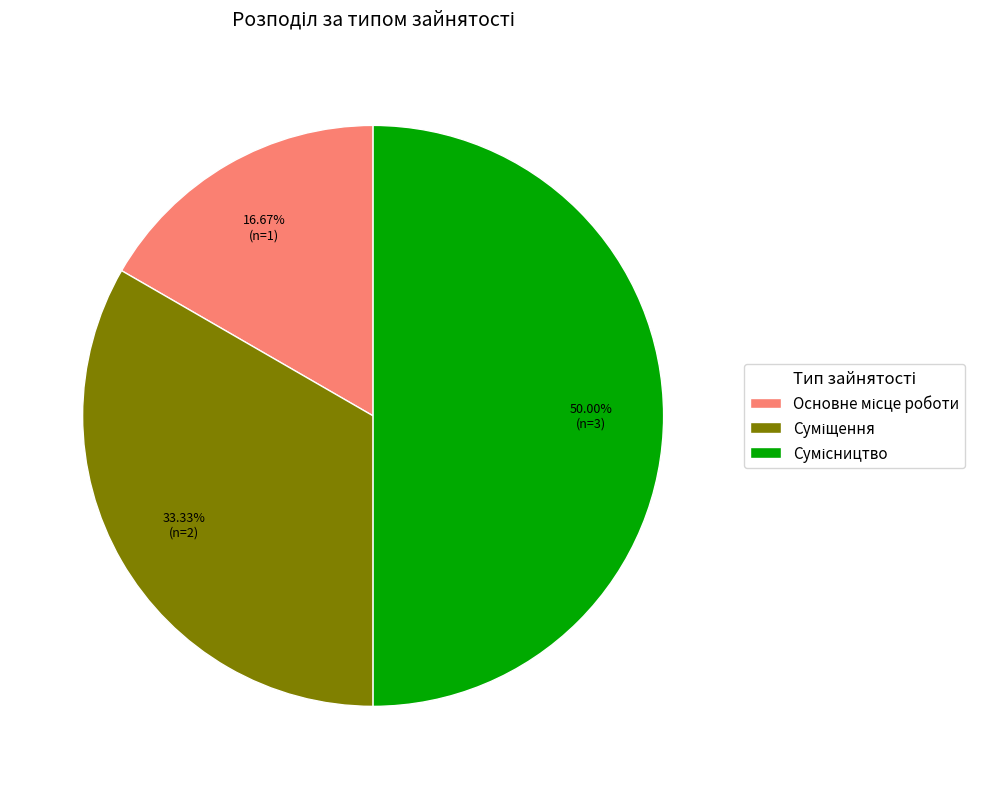

Count the number of slices in the pie.

3